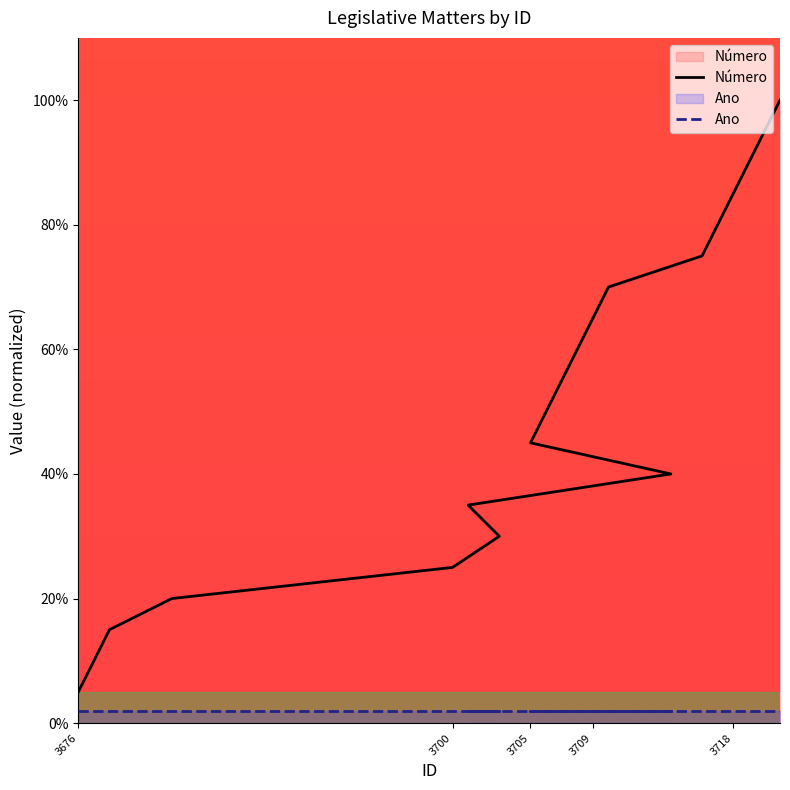

True or false: the data shows 80.0 at 3717.

True